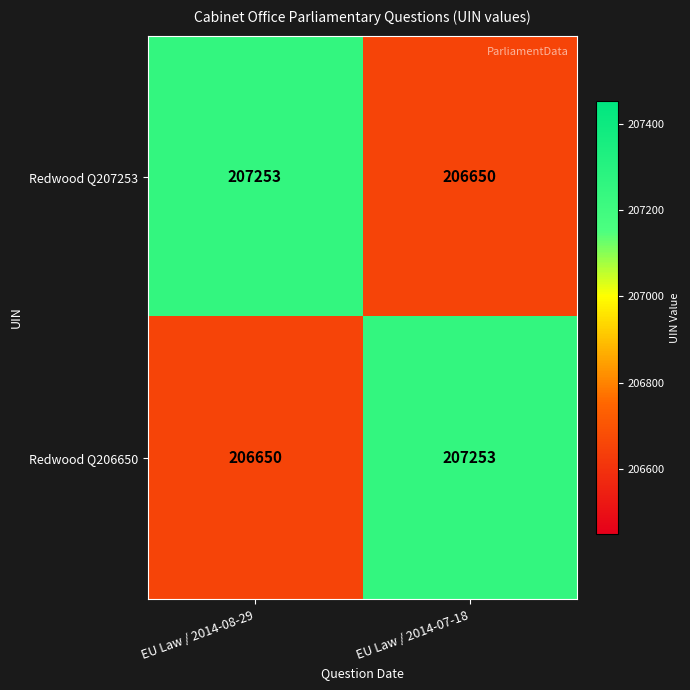

The value of Redwood Q207253 at EU Law / 2014-07-18 is 356608. True or false?

False